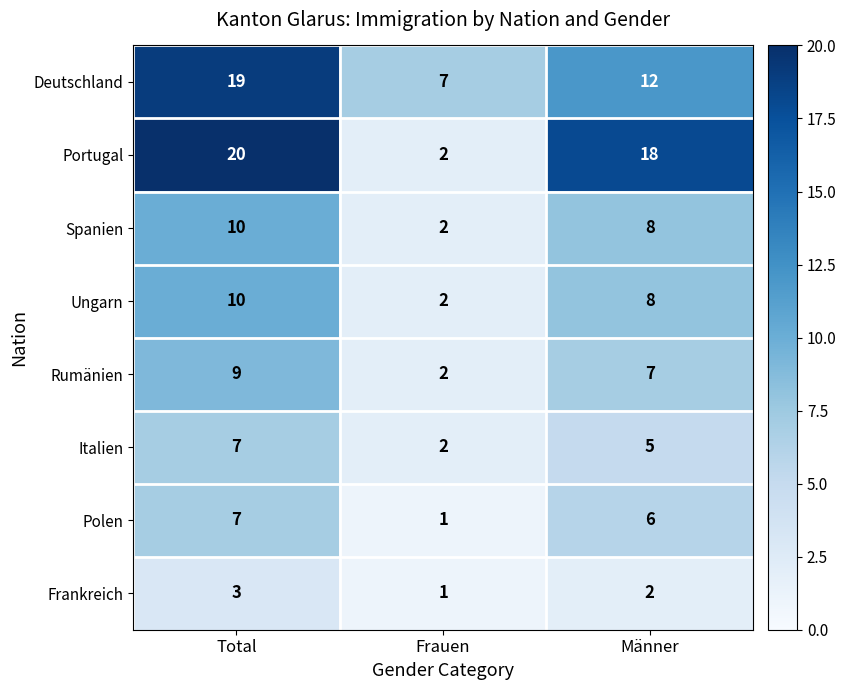

What is the difference between the second highest and minimum values in the Portugal series?

16